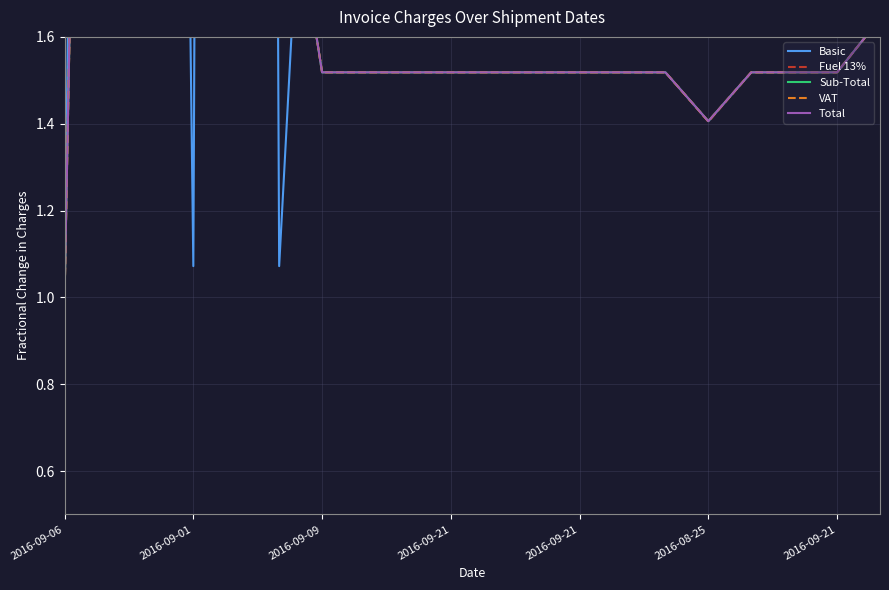

At which label does Basic reach its peak?

2016-09-21